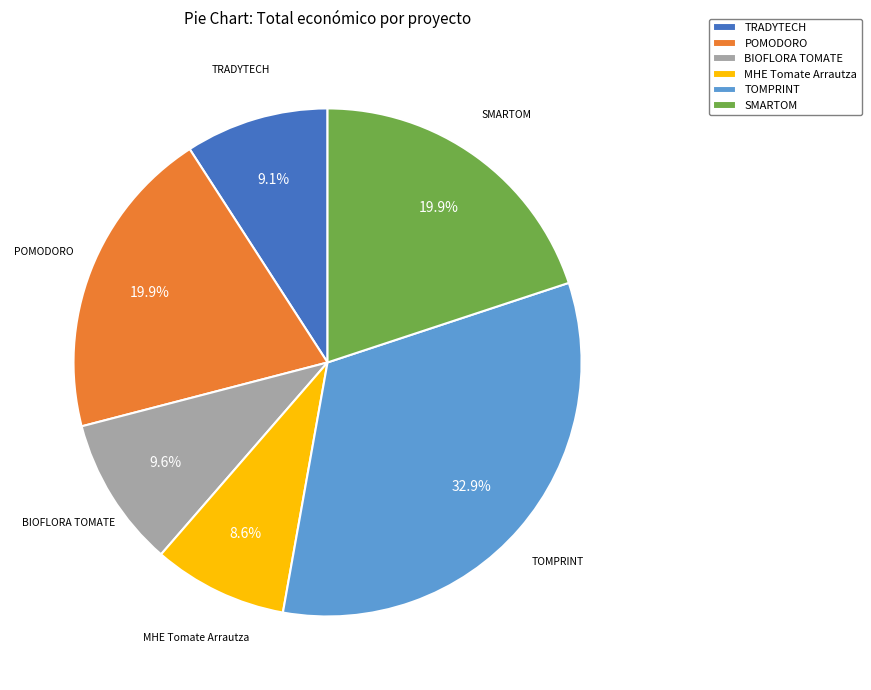

How many slices are in this pie chart?

6